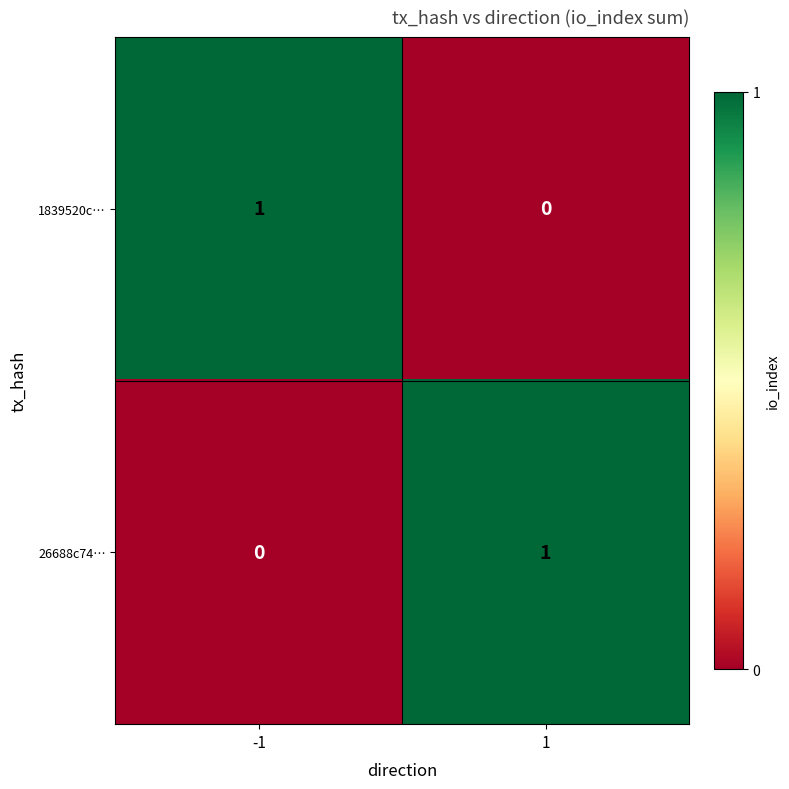

Is the value of 26688c74… at 1 greater than the value of 1839520c… at 1?

Yes